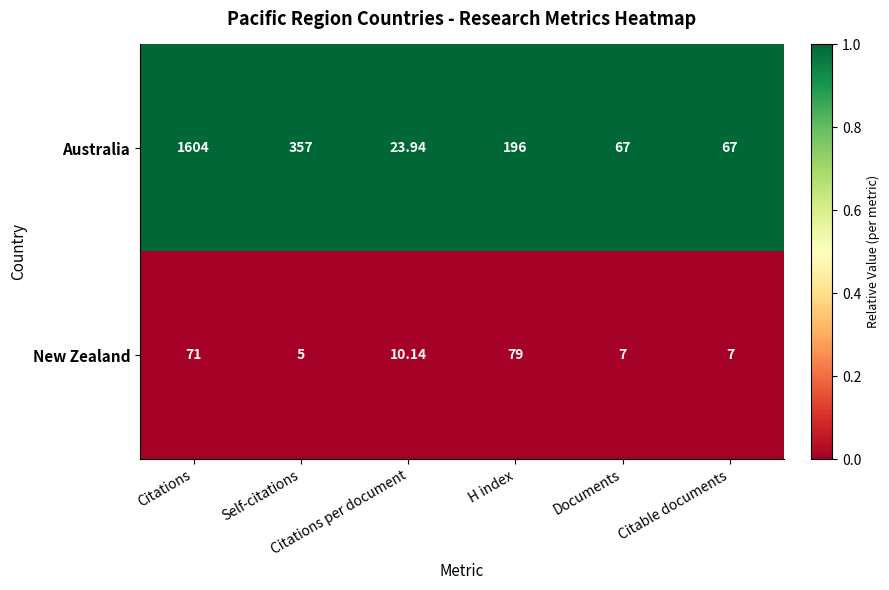

Which series has the widest spread of values?

Australia